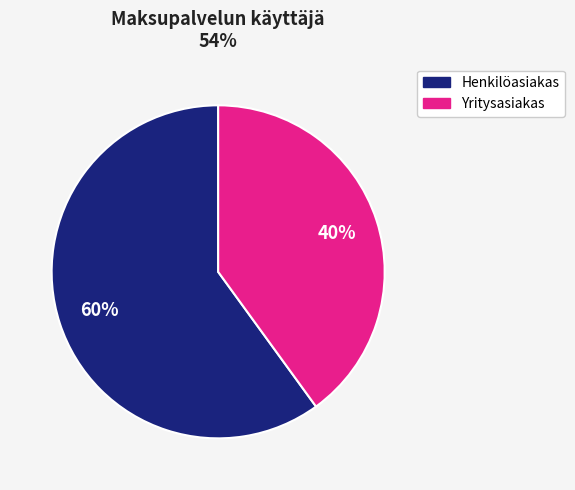

Does any single category account for the majority?

Yes